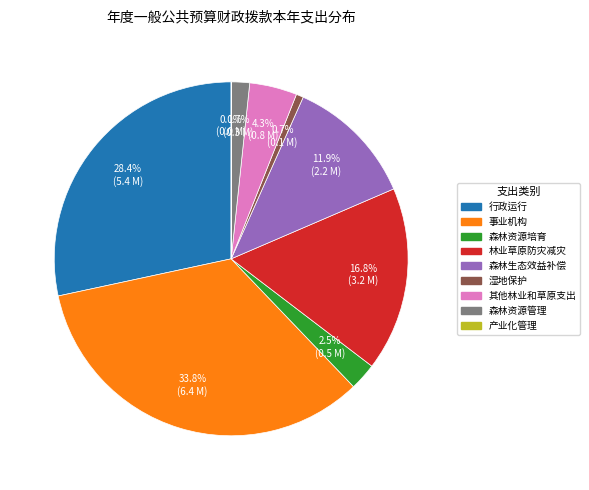

Does any single category account for the majority?

No